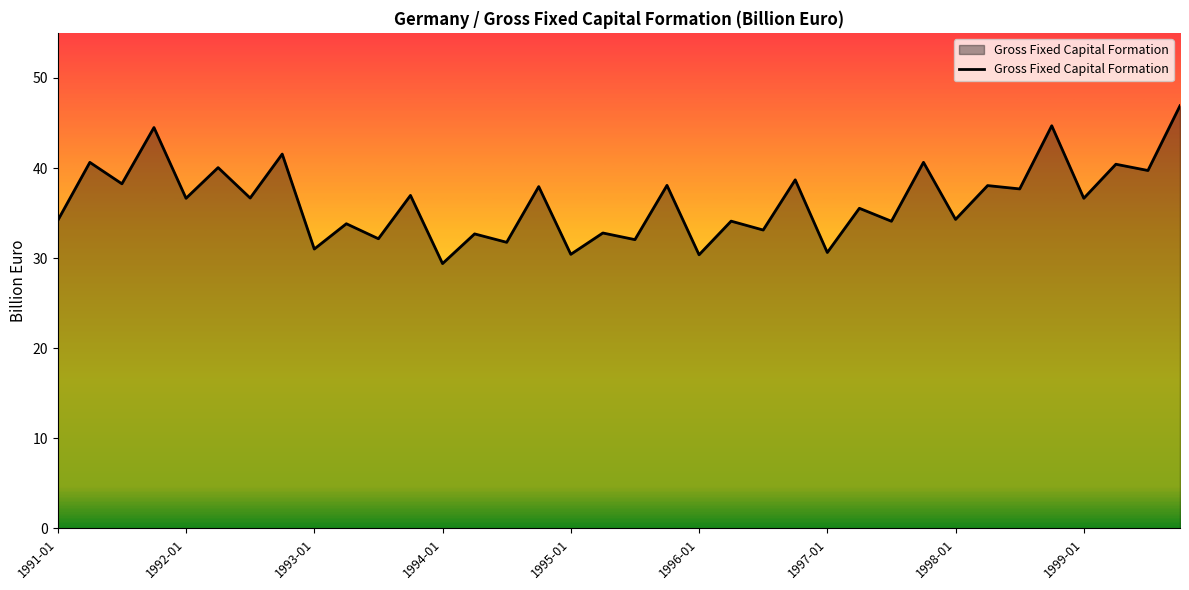

What is the greatest value displayed?

46.9